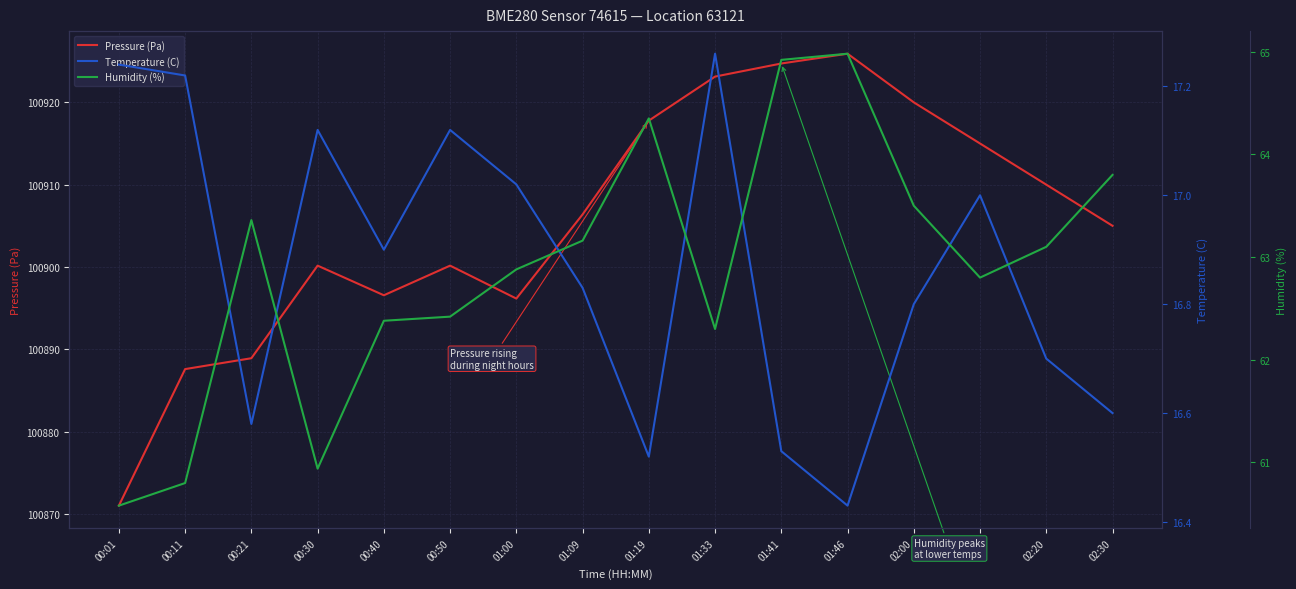

What is the average value of the Pressure (Pa) series?

100905.5